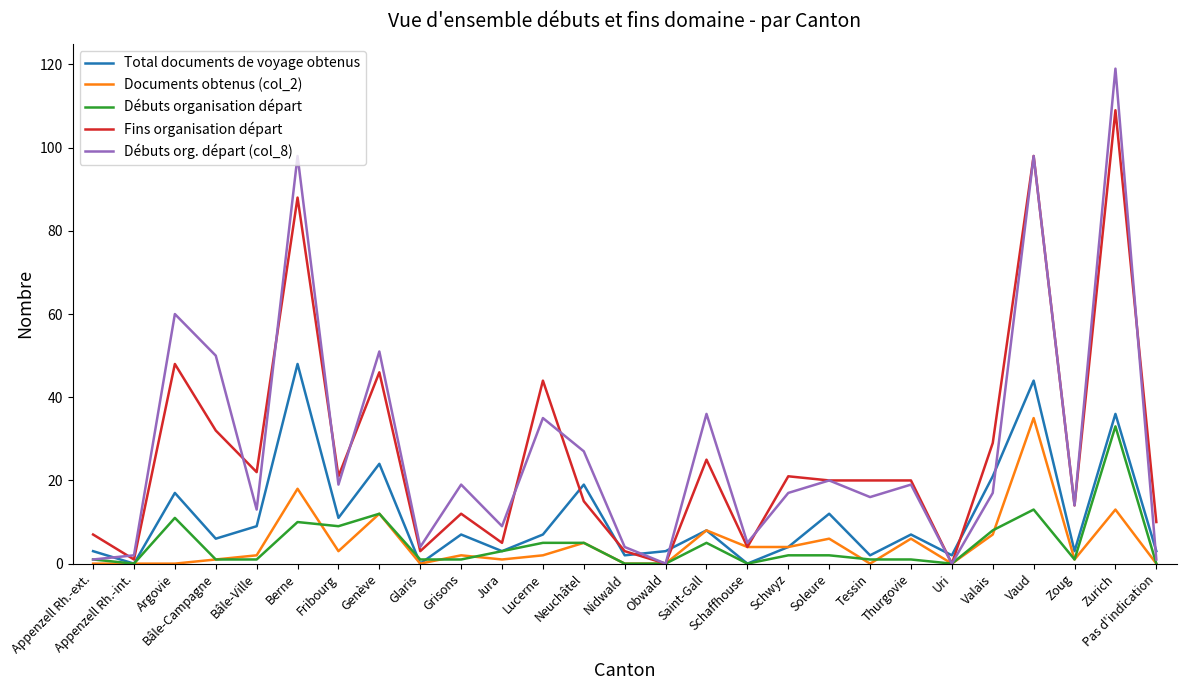

At which category does the chart reach its peak across all series?

Zurich